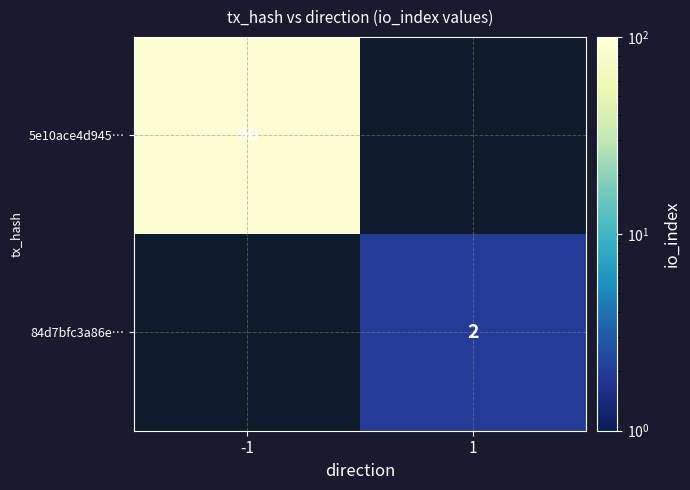

The value of 84d7bfc3a86e… at 1 is 1. True or false?

False